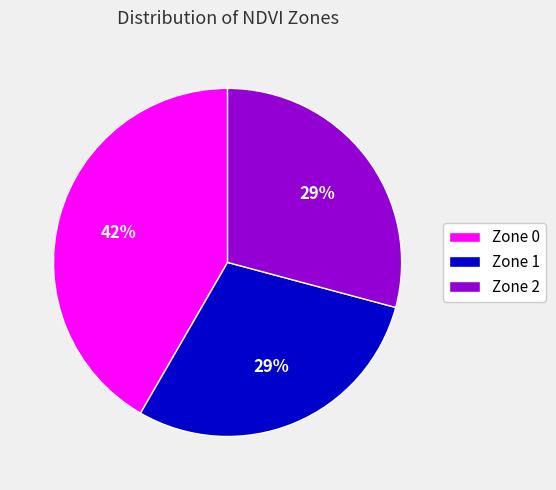

Is Zone 2 the majority of the pie?

No